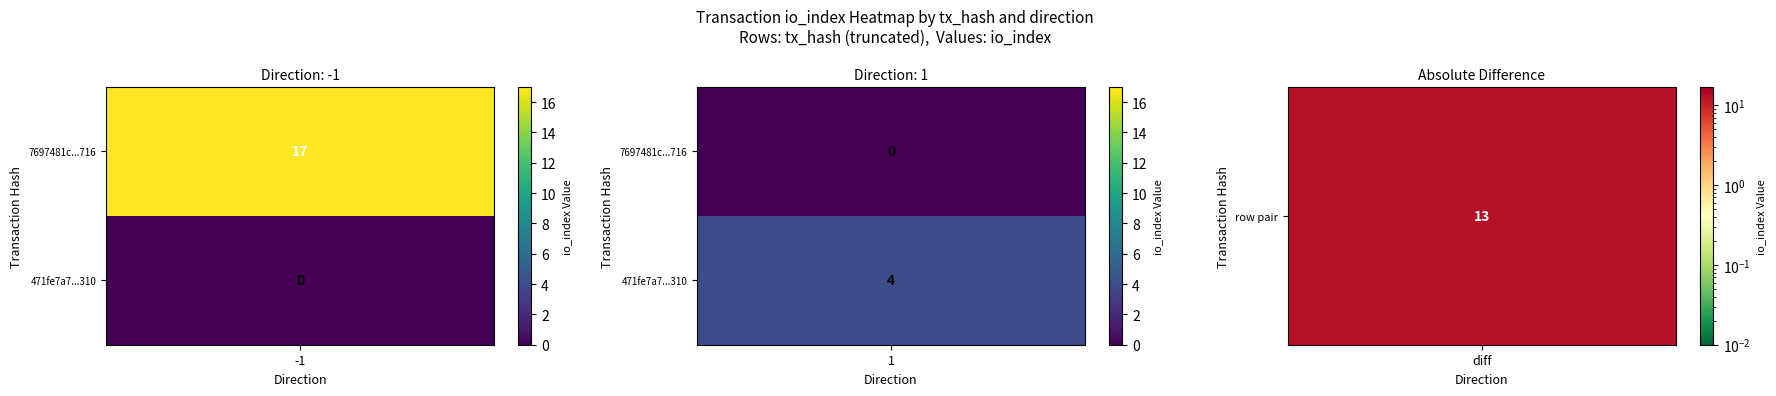

How many series are shown in this chart?

2